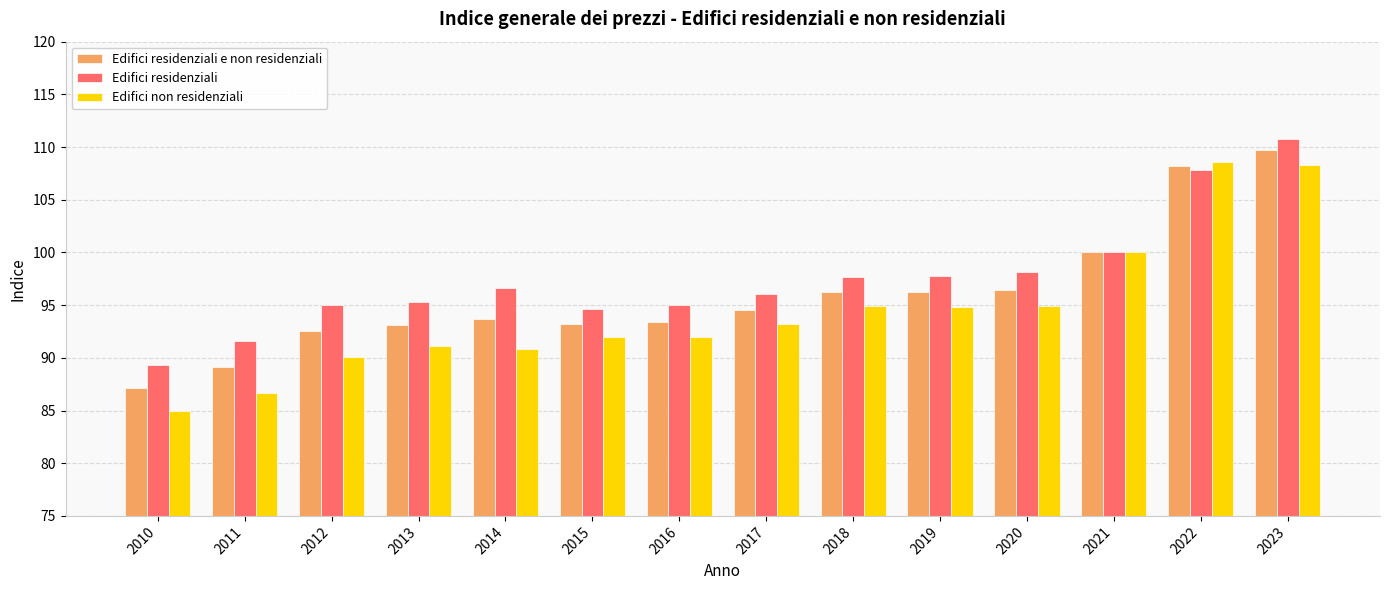

List the series in order of their peak value, lowest first.

Edifici non residenziali, Edifici residenziali e non residenziali, Edifici residenziali